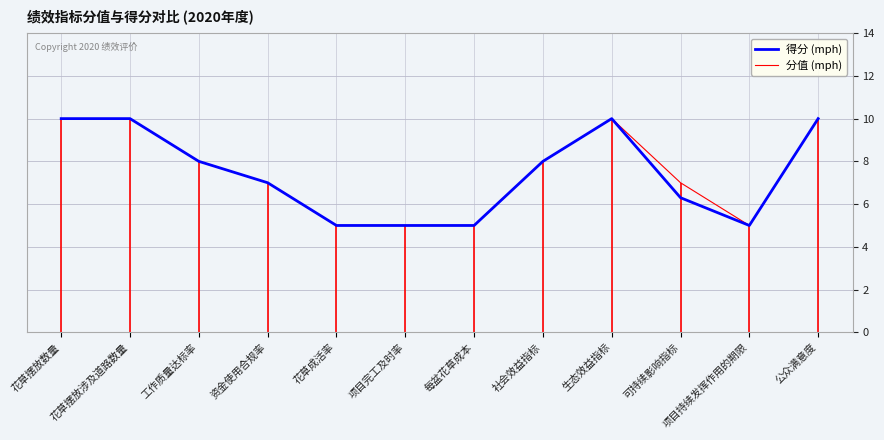

What position from the left is 资金使用合规率?

4